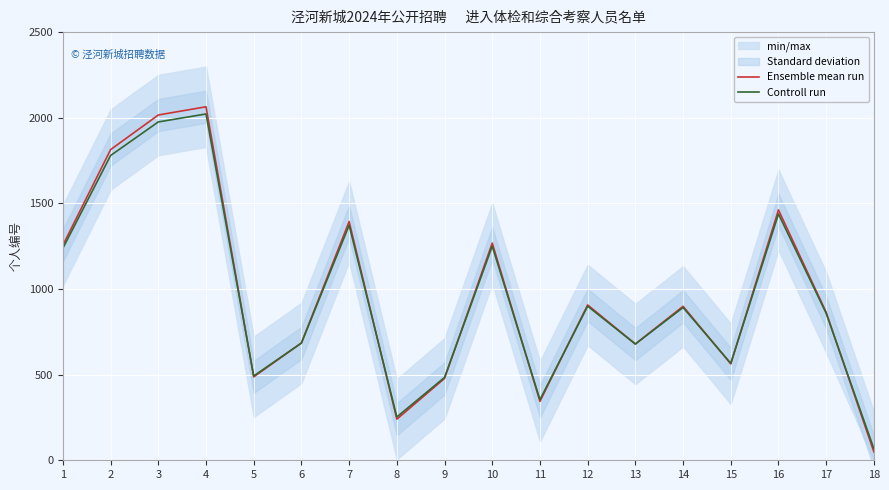

True or false: Controll run has more than 0 points higher than both neighbors.

True